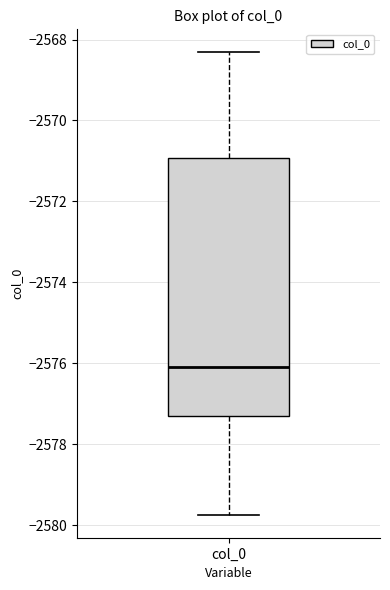

Where is the upper edge of the box for col_0 on the y-axis? The values are not printed on the chart, so give them approximately, as read against the axis.

-2571.0